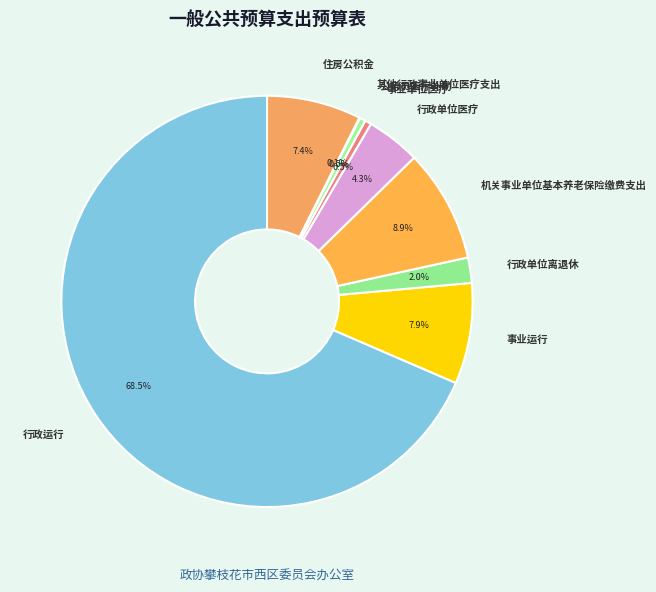

Which slice is the largest?

行政运行